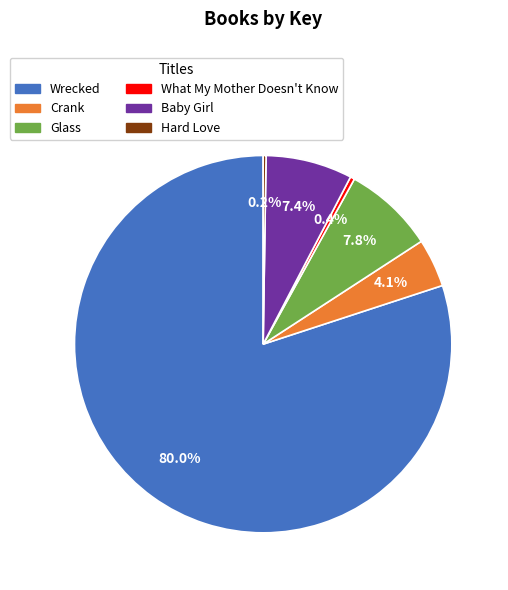

What percentage do Glass and What My Mother Doesn't Know together represent?

8.2%